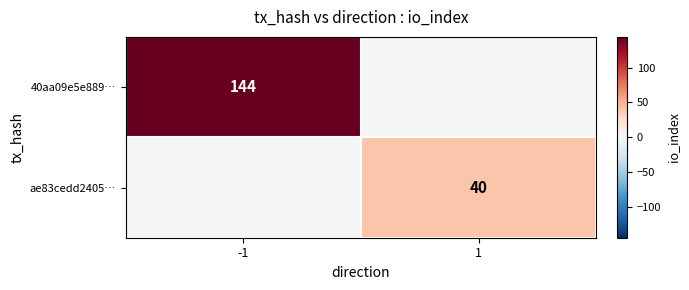

Is the value of 40aa09e5e889… at -1 greater than the value of ae83cedd2405… at 1?

Yes